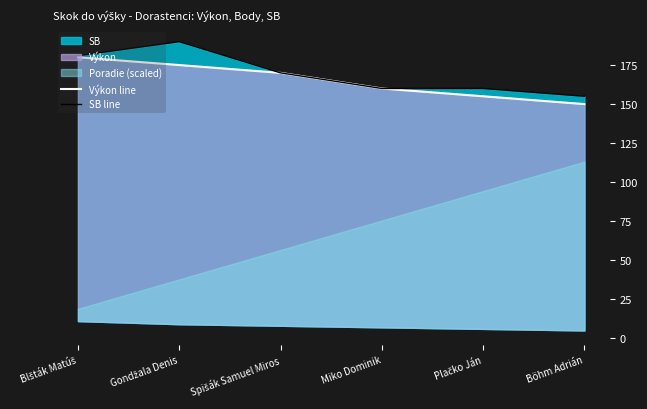

How many values in the SB line series are below 170?

3